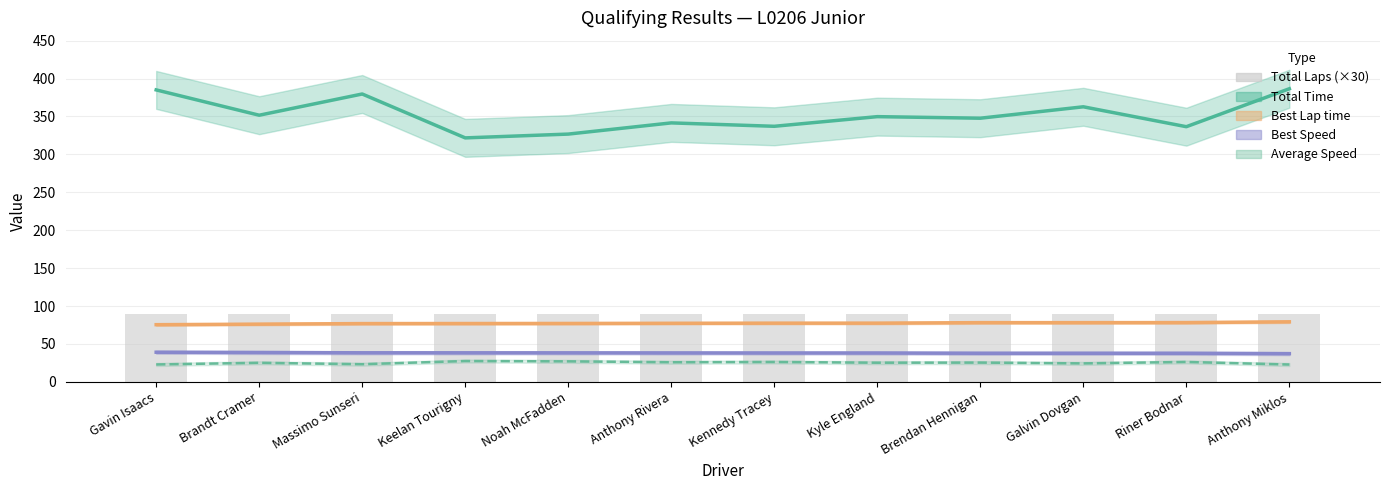

The Total Time series shows 386.6 at Anthony Miklos. True or false?

True